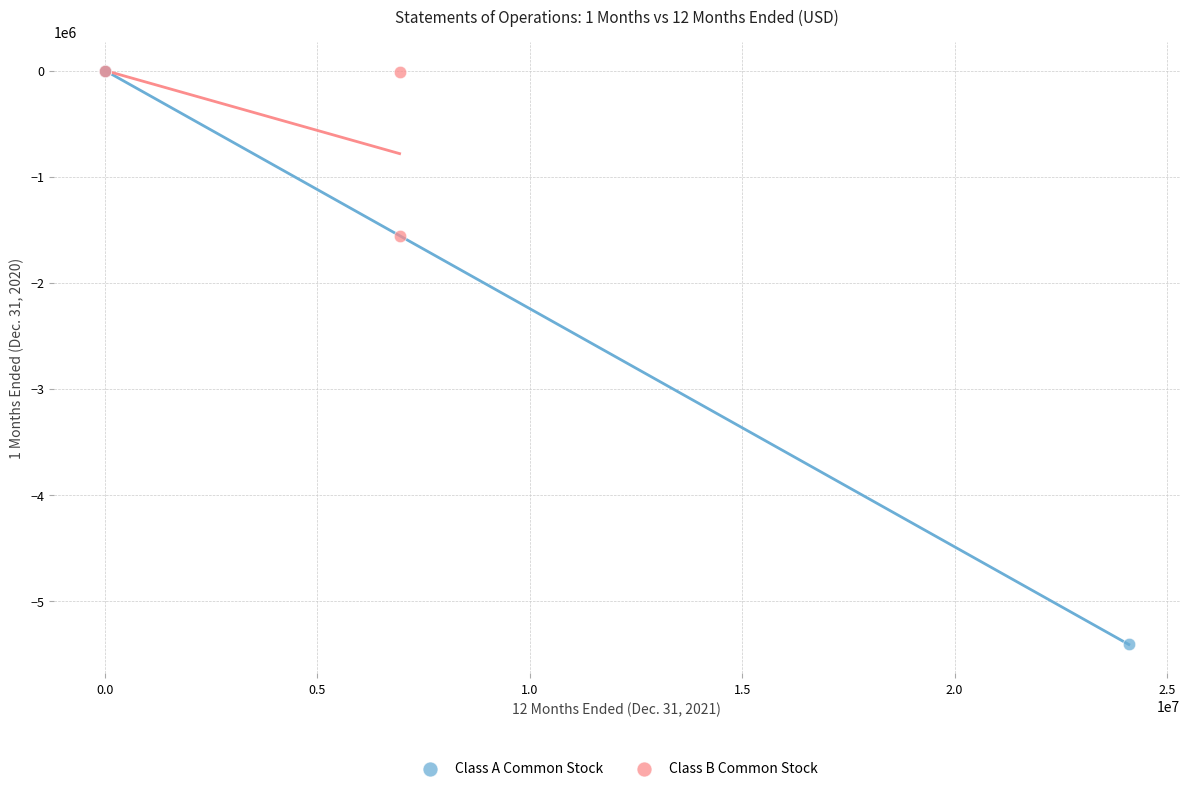

Which series has the widest spread of Y values?

Class A Common Stock